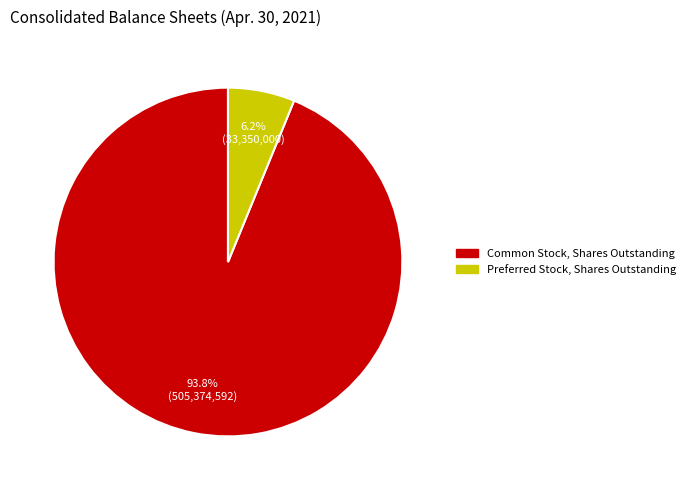

What percentage do Preferred Stock, Shares Outstanding and Common Stock, Shares Outstanding together represent?

100.0%